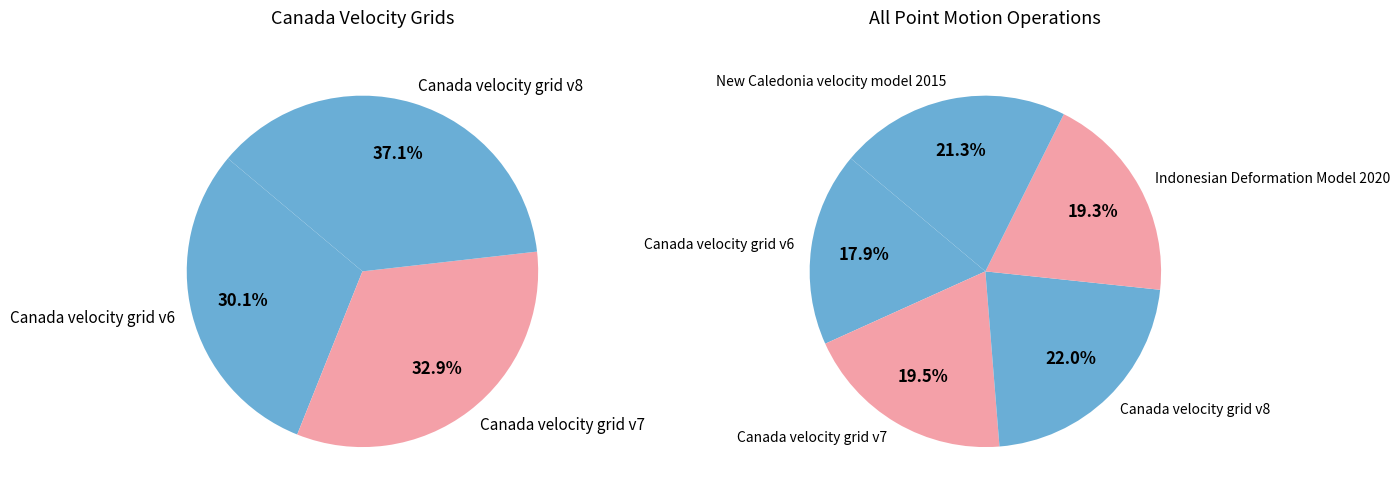

Count the number of slices in the pie.

5